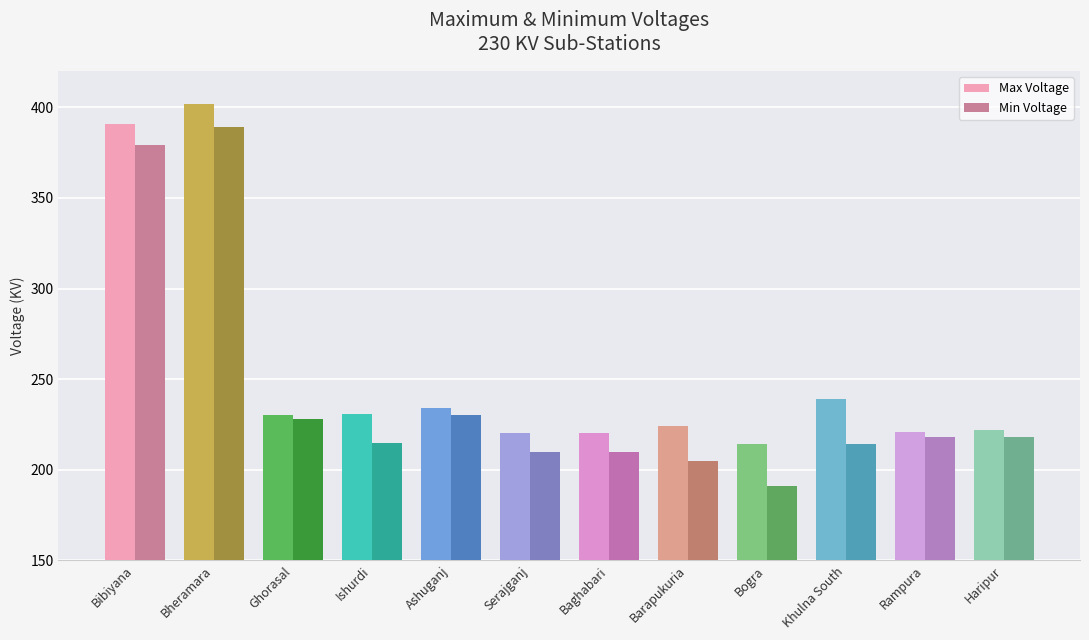

Is it true that Min Voltage equals 285 at Ishurdi?

False